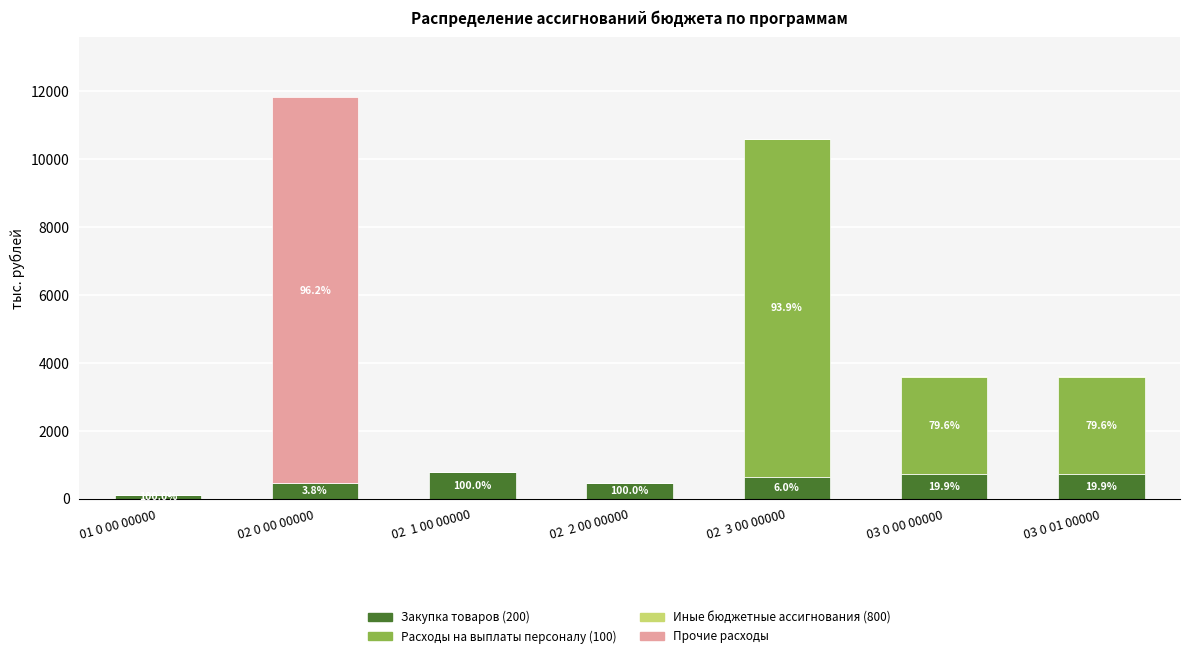

Is it true that Закупка товаров (200) equals 717.0 at 03 0 00 00000?

True